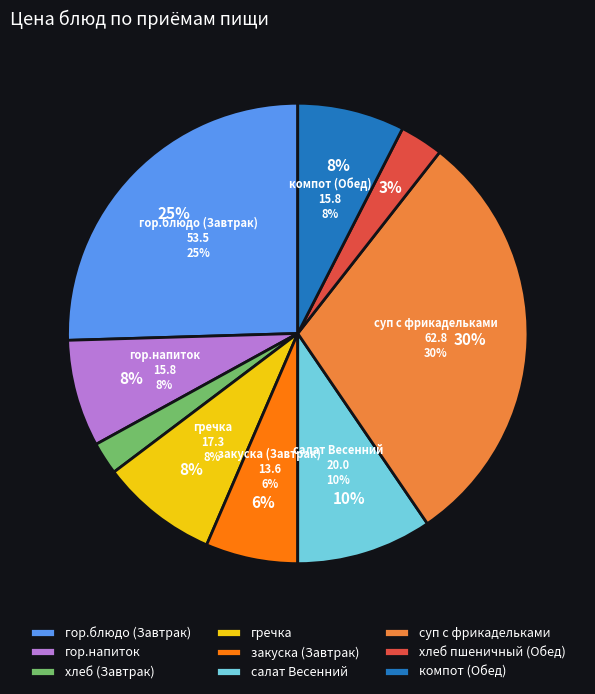

What portion of the pie excludes компот (Обед)?

92.5%